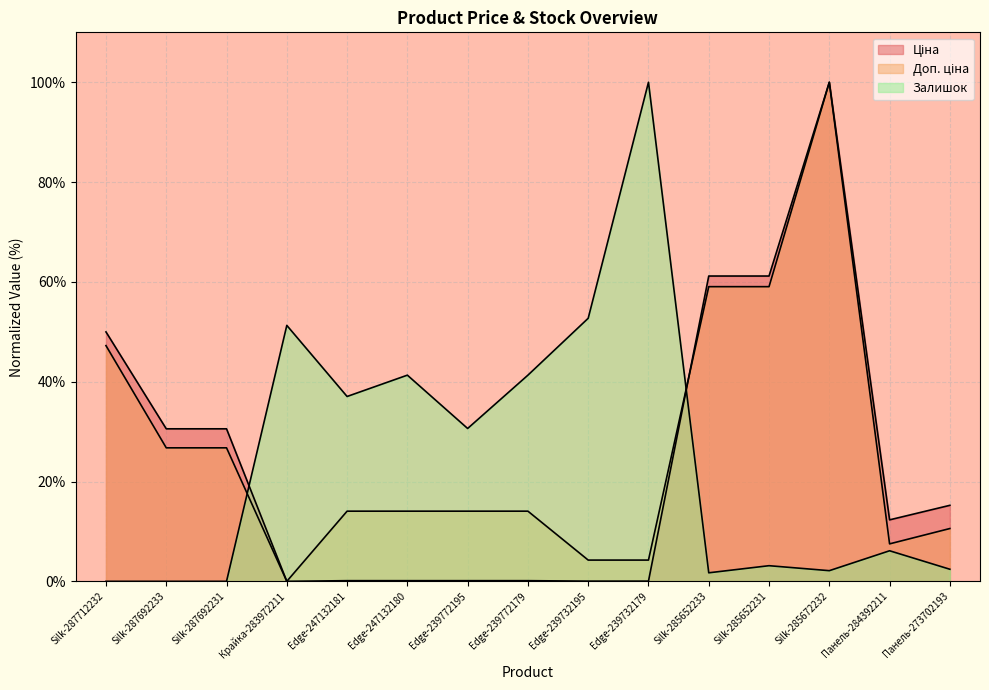

What is the sum of all Доп. ціна values?

401.7